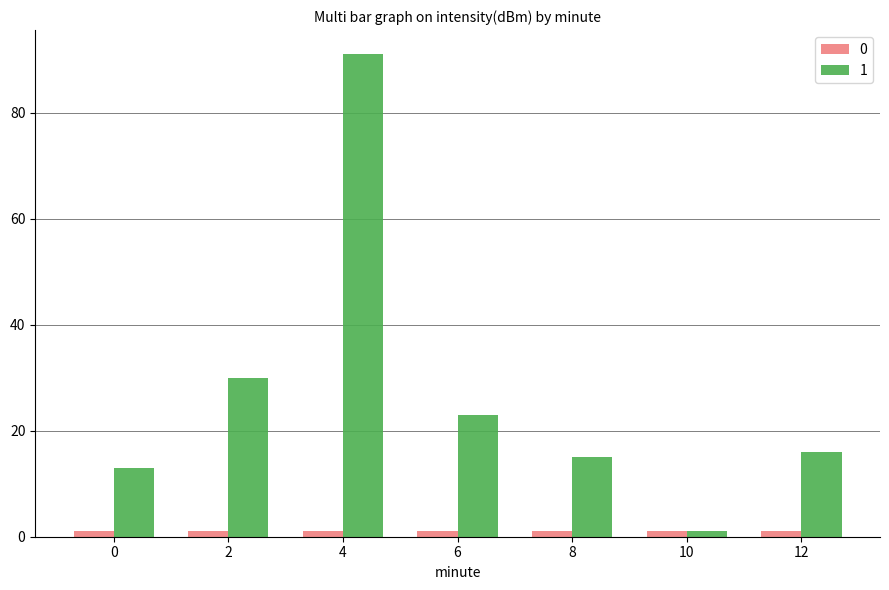

Rank the series by their maximum value, from lowest to highest.

0, 1